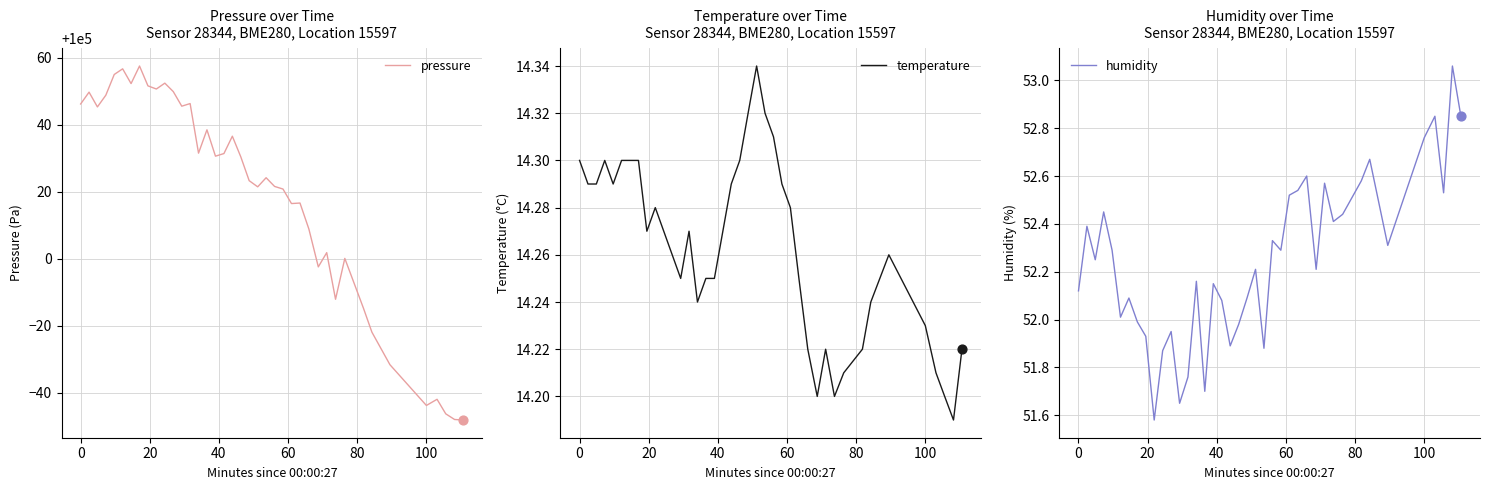

What are all the series names shown in the legend?

pressure, temperature, humidity